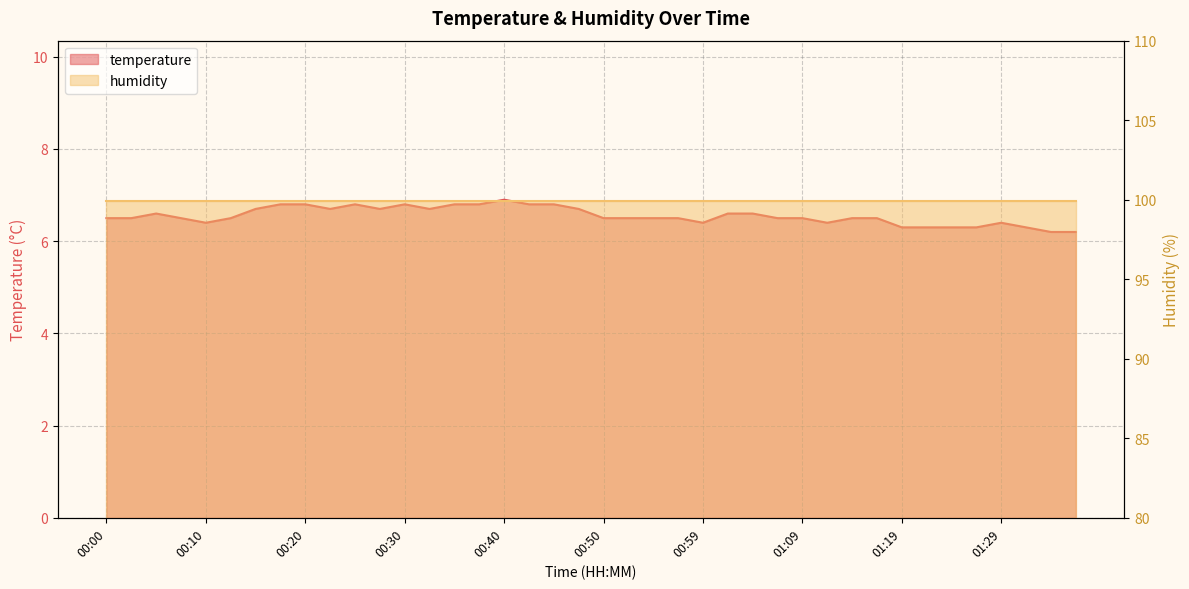

Where is the data nearest to the value 6?

01:34